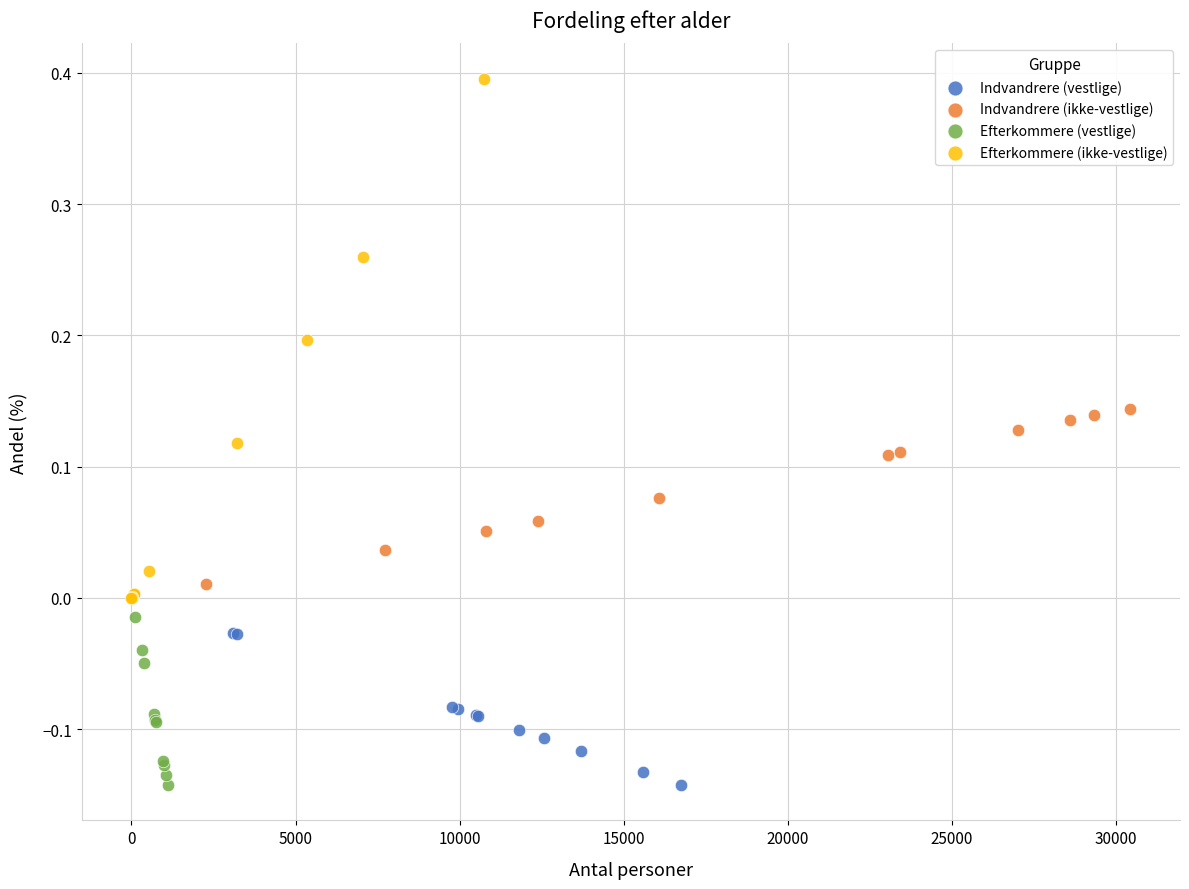

Which series has the widest spread of Y values?

Efterkommere (ikke-vestlige)